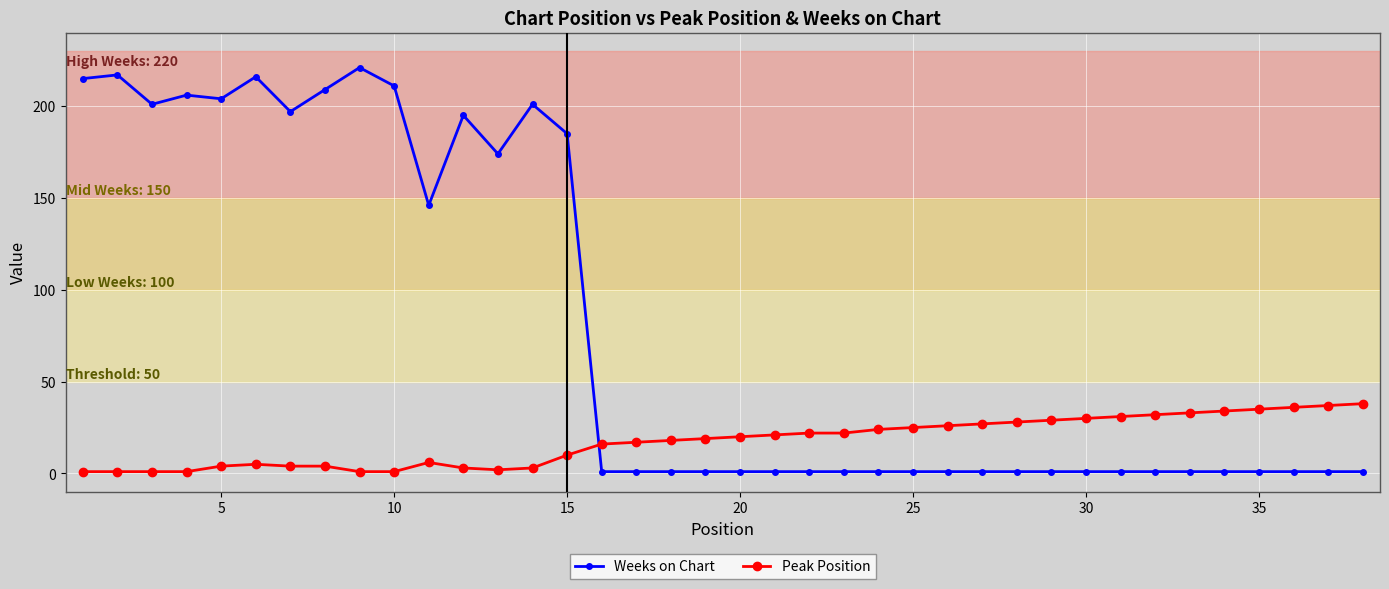

How many times do Weeks on Chart and Peak Position cross each other?

1